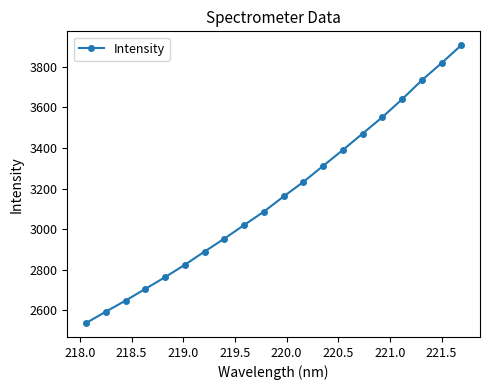

What is the value of the 20th point from the left?

3906.3